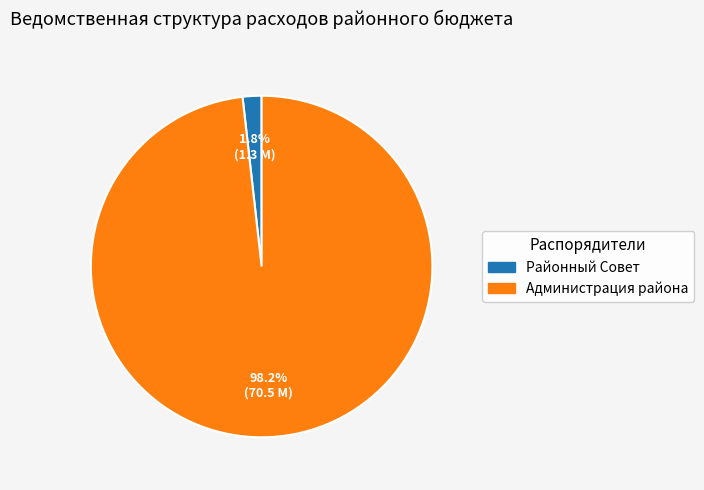

Does any single category account for the majority?

Yes